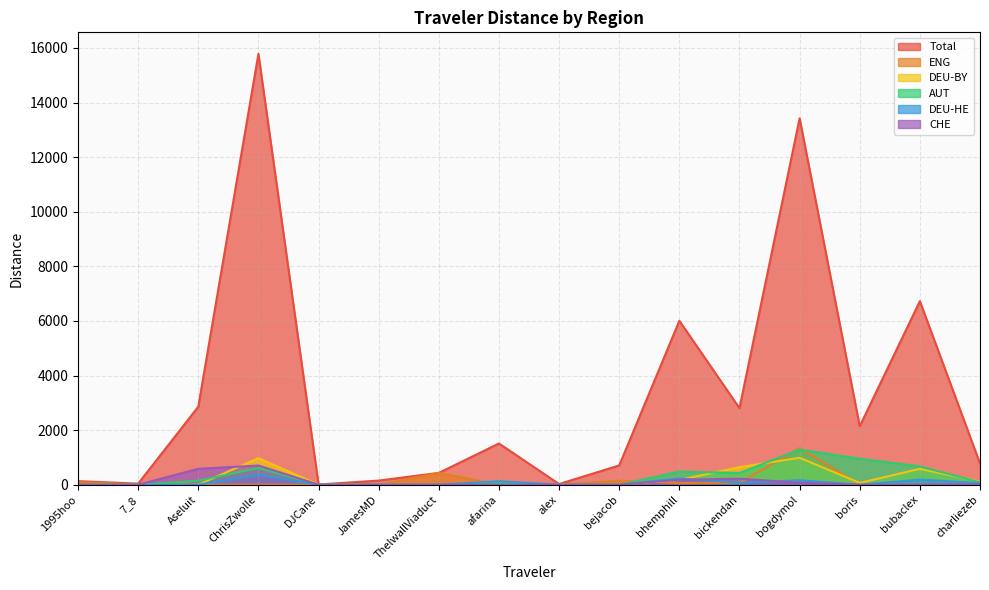

Which category has the lowest value across all series?

7_8